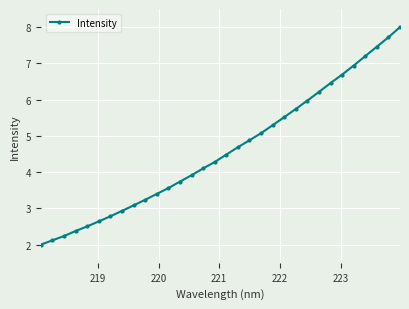

What is the maximum value shown in the chart?

8.0